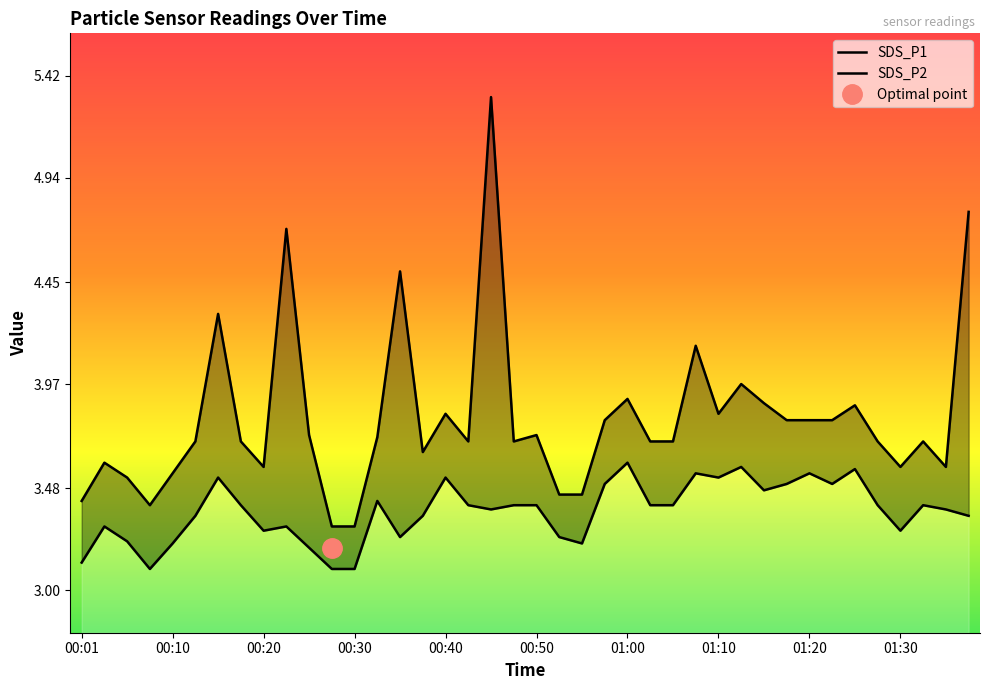

What value does the SDS_P2 series have at 00:50?

3.4